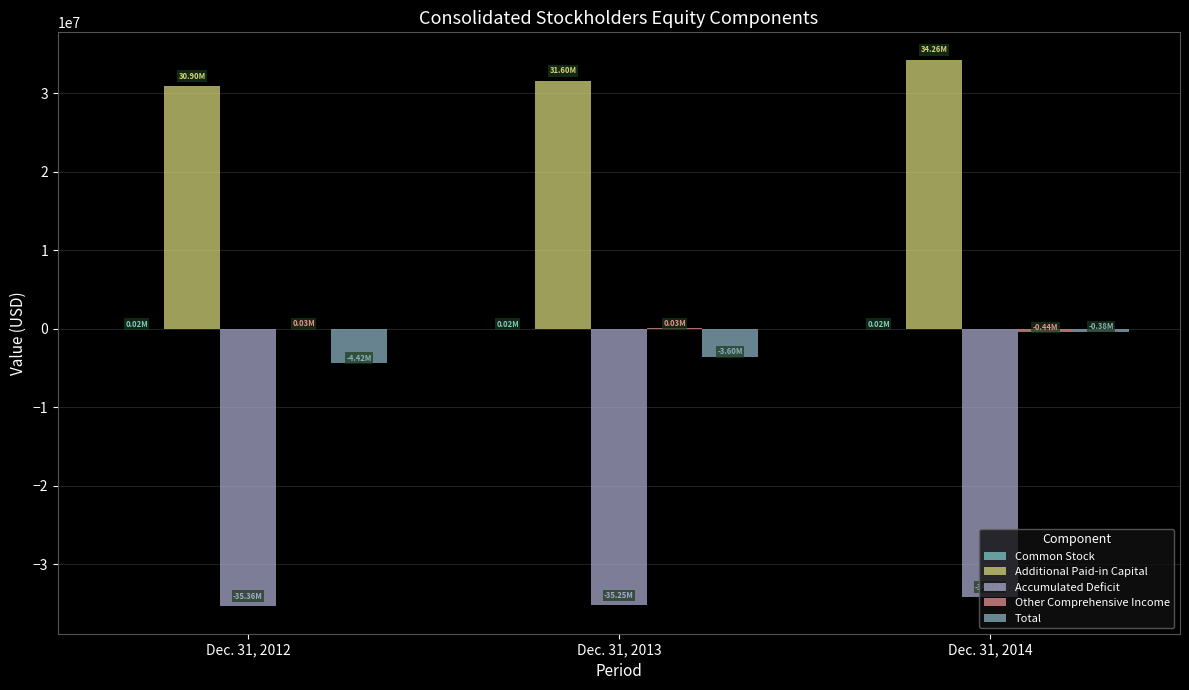

Reading left to right, what are all the values shown in this chart?

Common Stock: Dec. 31, 2012=15212	Dec. 31, 2013=18852	Dec. 31, 2014=23597
Additional Paid-in Capital: Dec. 31, 2012=30902669	Dec. 31, 2013=31597029	Dec. 31, 2014=34263045
Accumulated Deficit: Dec. 31, 2012=-35364463	Dec. 31, 2013=-35247620	Dec. 31, 2014=-34218908
Other Comprehensive Income: Dec. 31, 2012=25765	Dec. 31, 2013=30221	Dec. 31, 2014=-444442
Total: Dec. 31, 2012=-4420817	Dec. 31, 2013=-3601518	Dec. 31, 2014=-376708